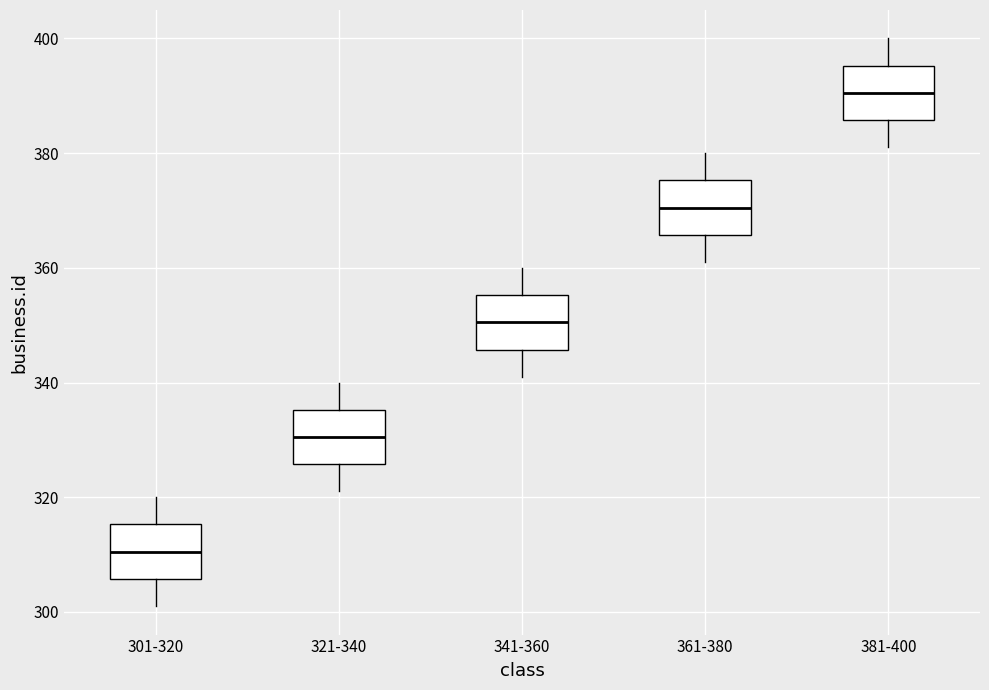

Reading left to right, transcribe this box plot: for each box, give where its median line is, the range the box spans, and where its two whiskers end, as read against the y-axis. The values are not printed on the chart, so give them approximately, as read against the axis.

301-320: median 310, box 306 to 316, whiskers 302 to 320
321-340: median 330, box 326 to 336, whiskers 322 to 340
341-360: median 350, box 346 to 356, whiskers 342 to 360
361-380: median 370, box 366 to 376, whiskers 362 to 380
381-400: median 390, box 386 to 396, whiskers 382 to 400